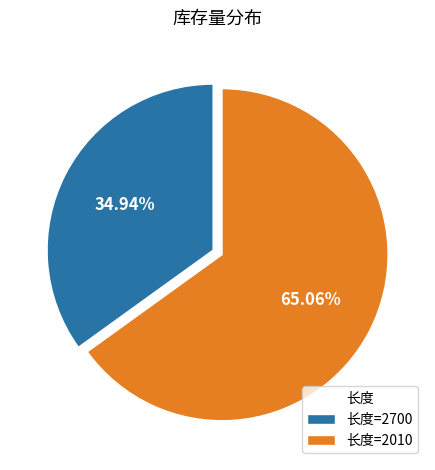

Which slice is the smallest?

长度=2700